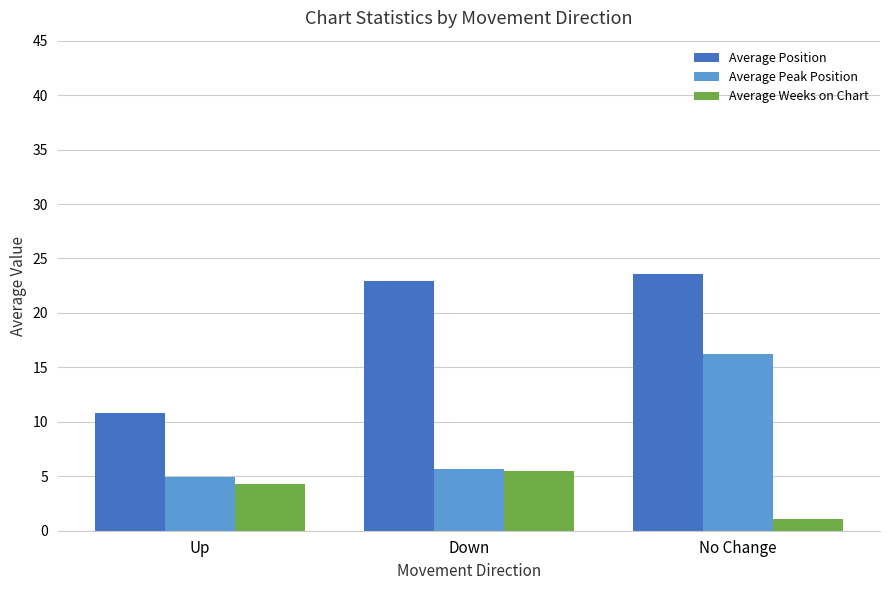

Does the chart contain stacked bars?

No